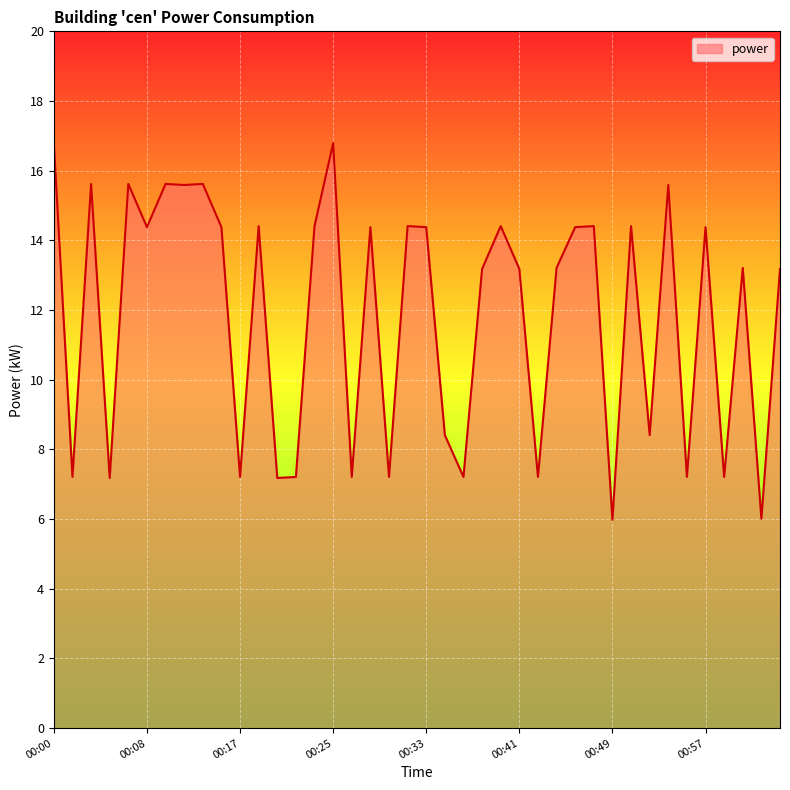

What is the minimum value shown in the chart?

6.0